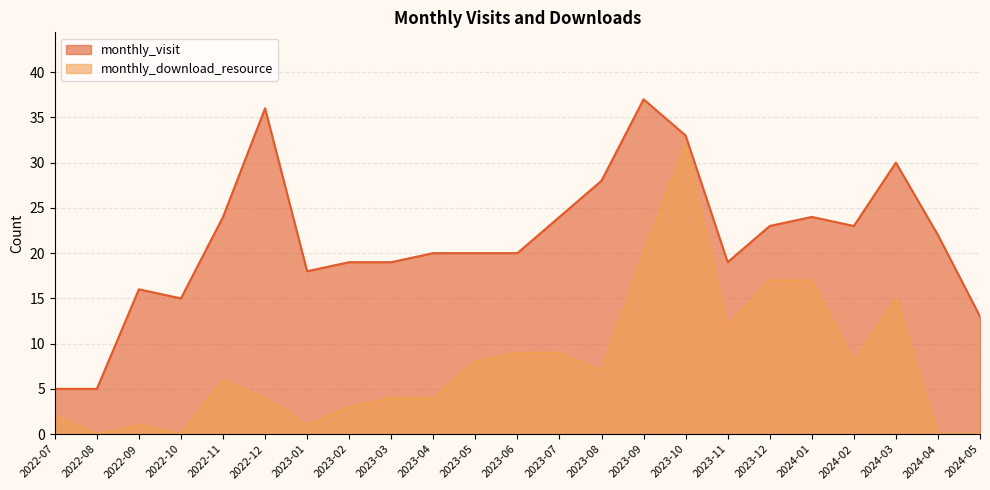

Reading left to right, list all the values displayed in this chart.

monthly_visit: 2022-07=5	2022-08=5	2022-09=16	2022-10=15	2022-11=24	2022-12=36	2023-01=18	2023-02=19	2023-03=19	2023-04=20	2023-05=20	2023-06=20	2023-07=24	2023-08=28	2023-09=37	2023-10=33	2023-11=19	2023-12=23	2024-01=24	2024-02=23	2024-03=30	2024-04=22	2024-05=13
monthly_download_resource: 2022-07=2	2022-08=0	2022-09=1	2022-10=0	2022-11=6	2022-12=4	2023-01=1	2023-02=3	2023-03=4	2023-04=4	2023-05=8	2023-06=9	2023-07=9	2023-08=7	2023-09=20	2023-10=32	2023-11=12	2023-12=17	2024-01=17	2024-02=8	2024-03=15	2024-04=0	2024-05=0